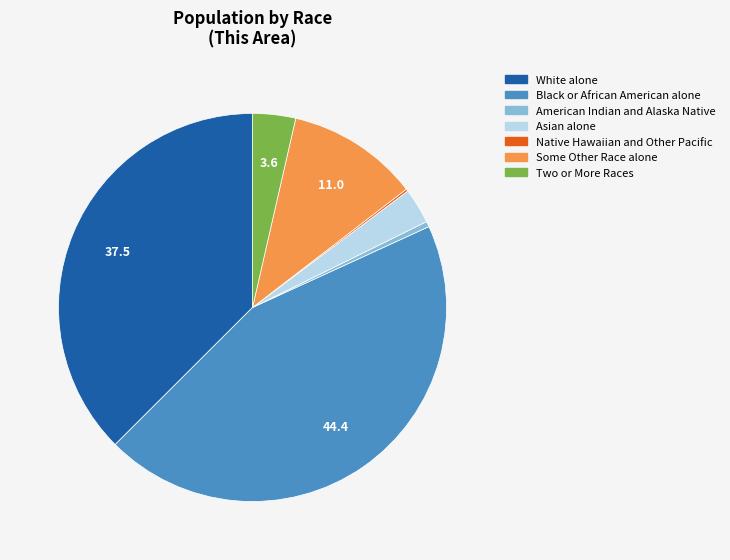

What is the largest slice in the pie chart?

Black or African American alone